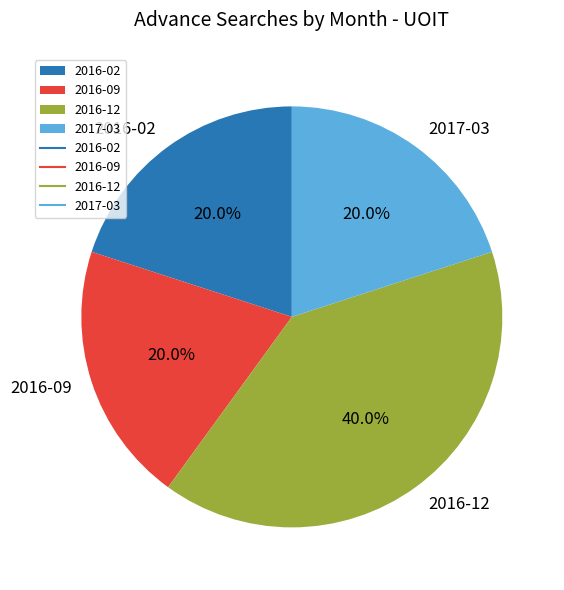

Does 2016-12 represent more than half of the total?

No